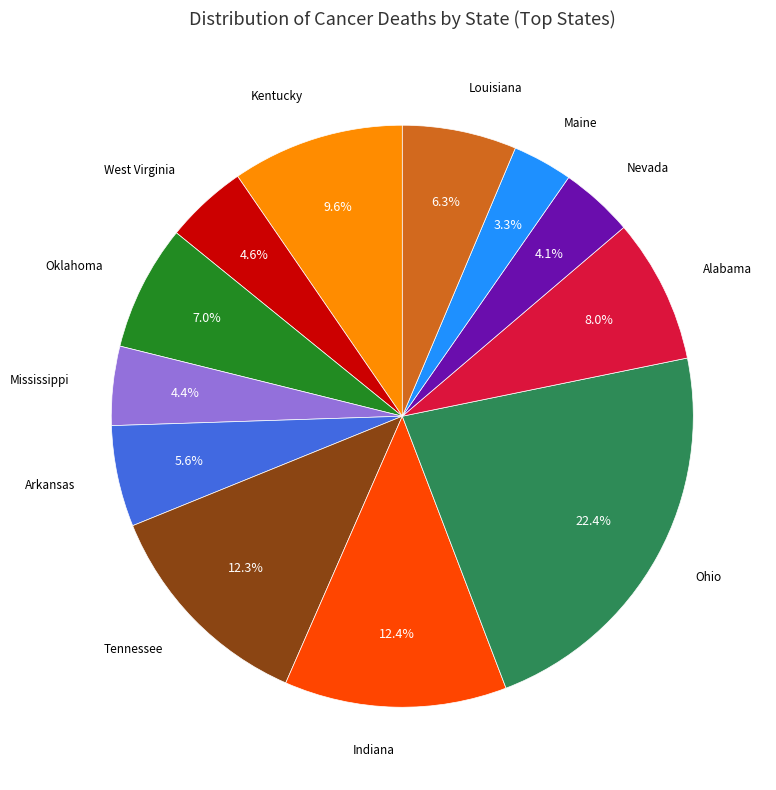

Does any single category account for the majority?

No